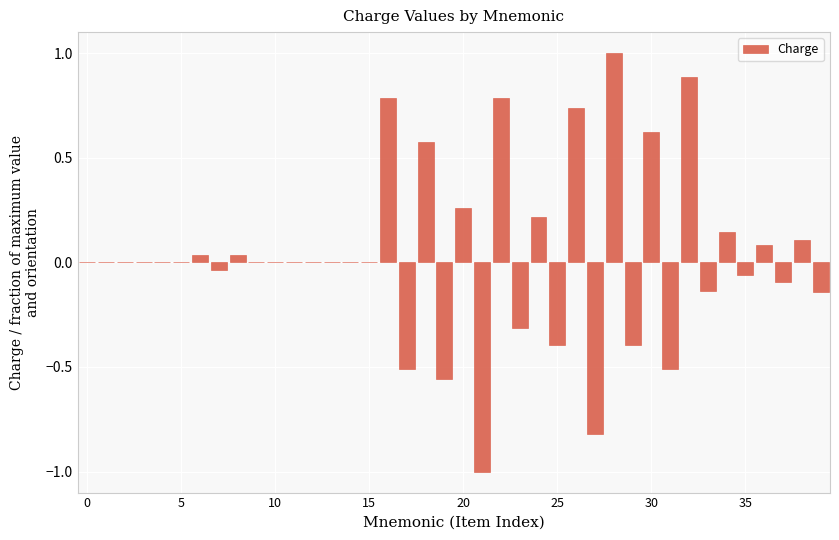

What is the greatest value displayed?

1.0